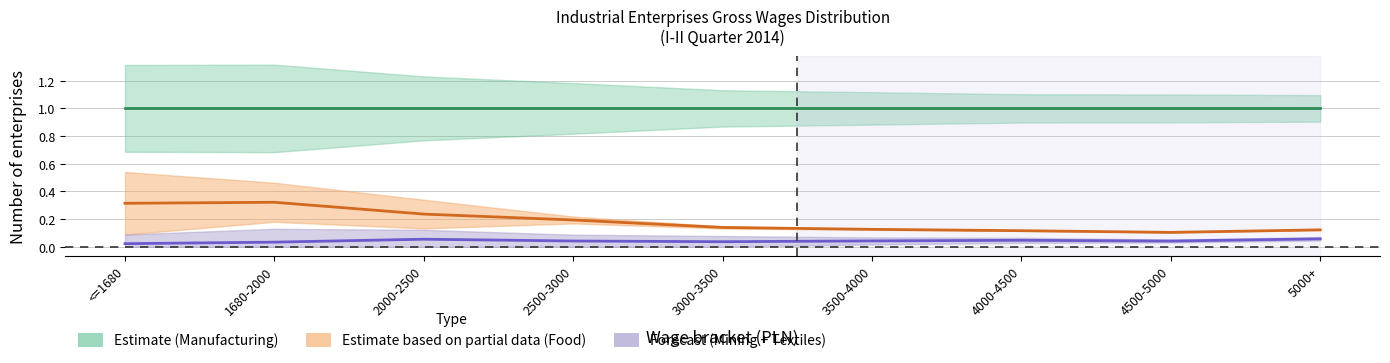

Reading left to right, what are all the values shown in this chart?

Przetwórstwo (Manufacturing): 1.0	1.0	1.0	1.0	1.0	1.0	1.0	1.0	1.0
Prod. art. spożywczych (Food): 0.3	0.3	0.2	0.2	0.1	0.1	0.1	0.1	0.1
Górnictwo + Tekstylia (Mining + Textiles): 0.0	0.0	0.1	0.0	0.0	0.0	0.0	0.0	0.1